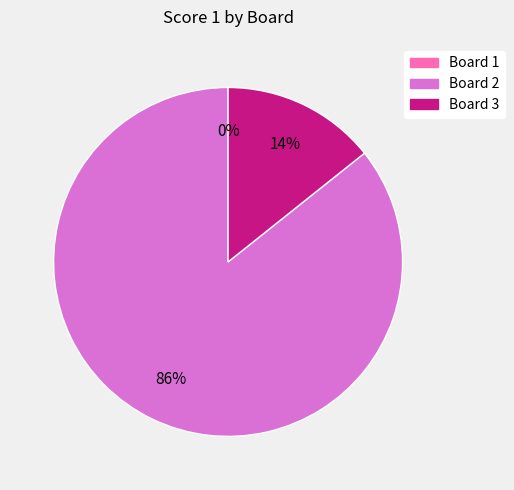

To the nearest percent, what is the difference between the largest and smallest slice percentages?

86%